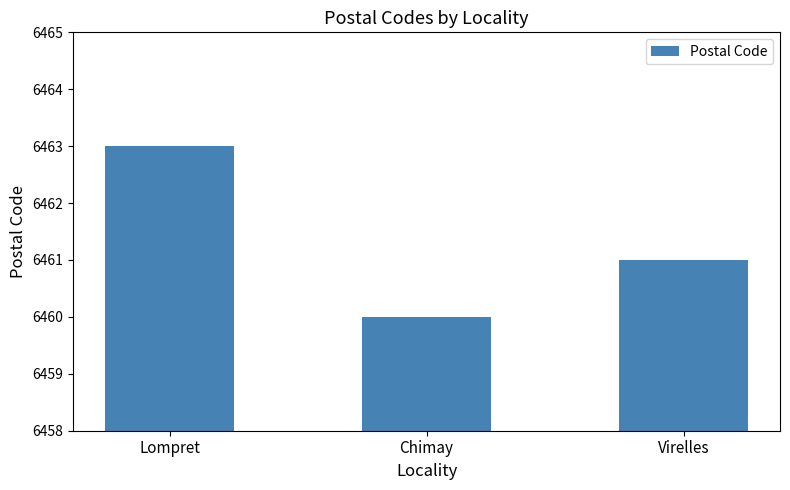

Reading left to right, list all the values displayed in this chart.

Lompret=6463	Chimay=6460	Virelles=6461